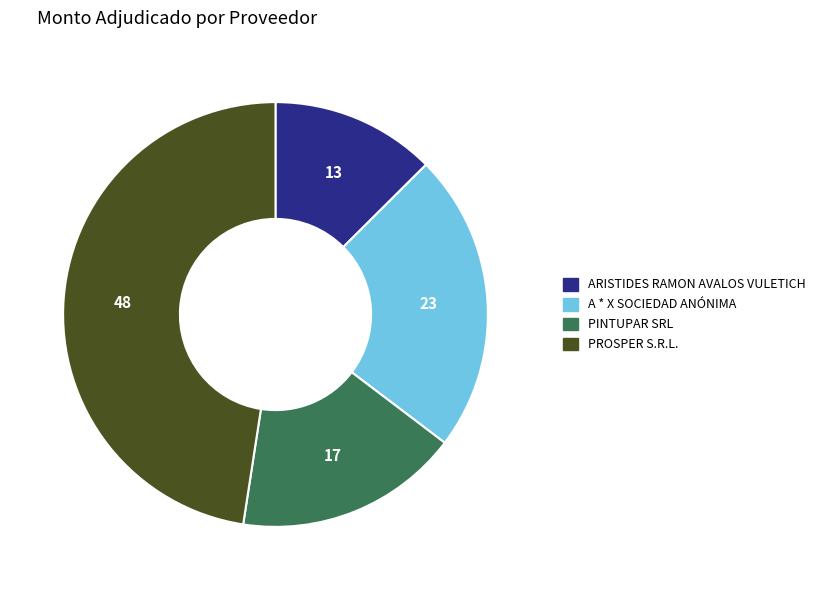

Is PROSPER S.R.L. the majority of the pie?

No